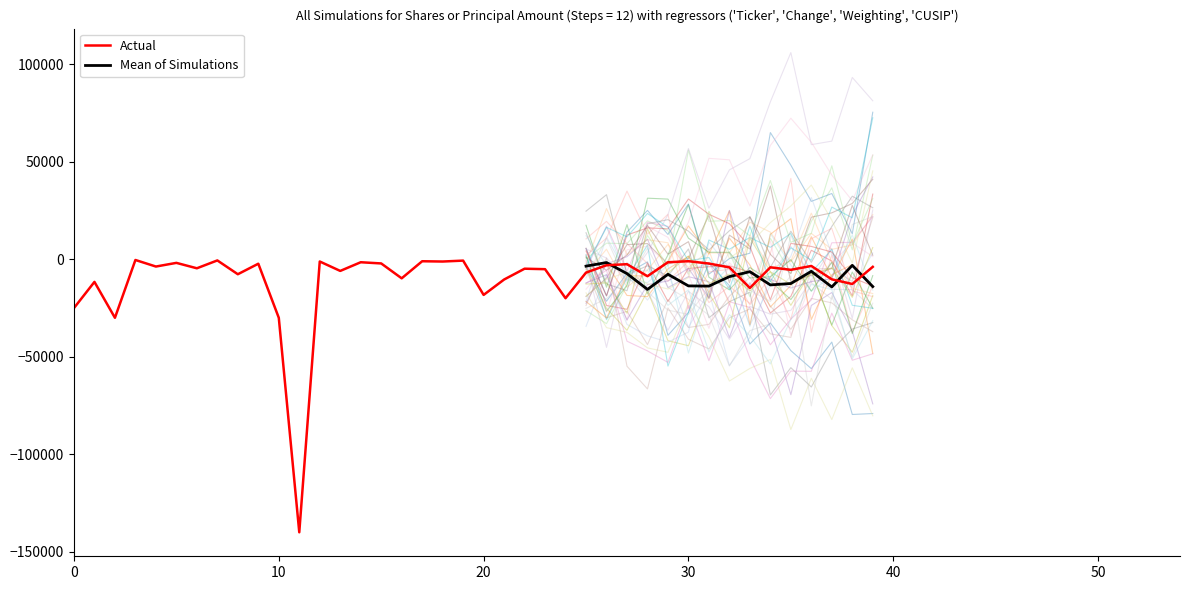

Is this an area chart (filled region under the line)?

No